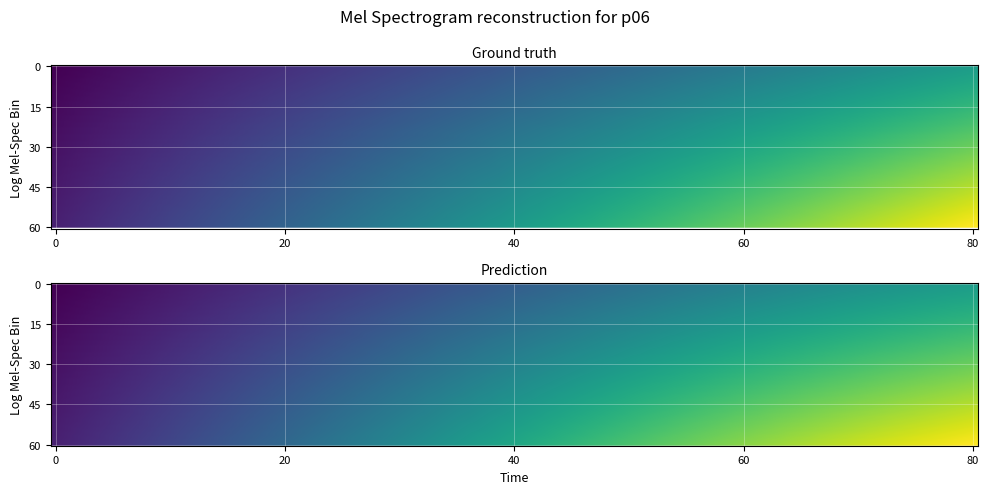

The 68fad40b1a7d56c5a20f8d4d574e42f18992fbc series shows 1 at -1. True or false?

False